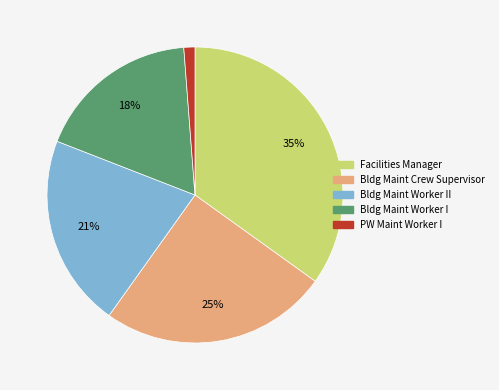

To the nearest percent, what is the difference between the largest and smallest slice percentages?

34%